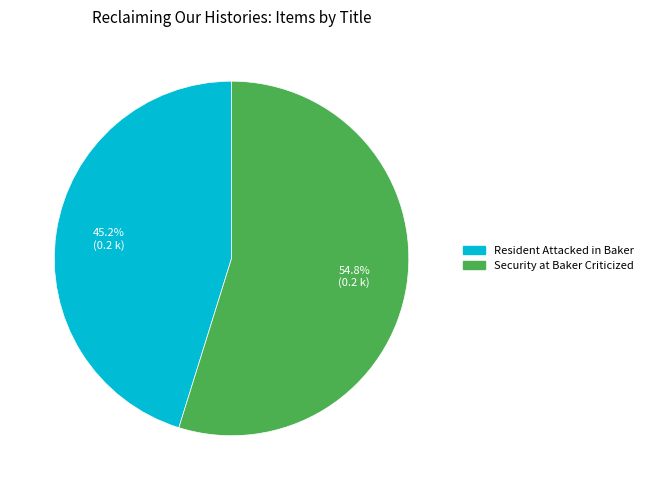

Between Resident Attacked in Baker and Security at Baker Criticized, which is larger?

Security at Baker Criticized